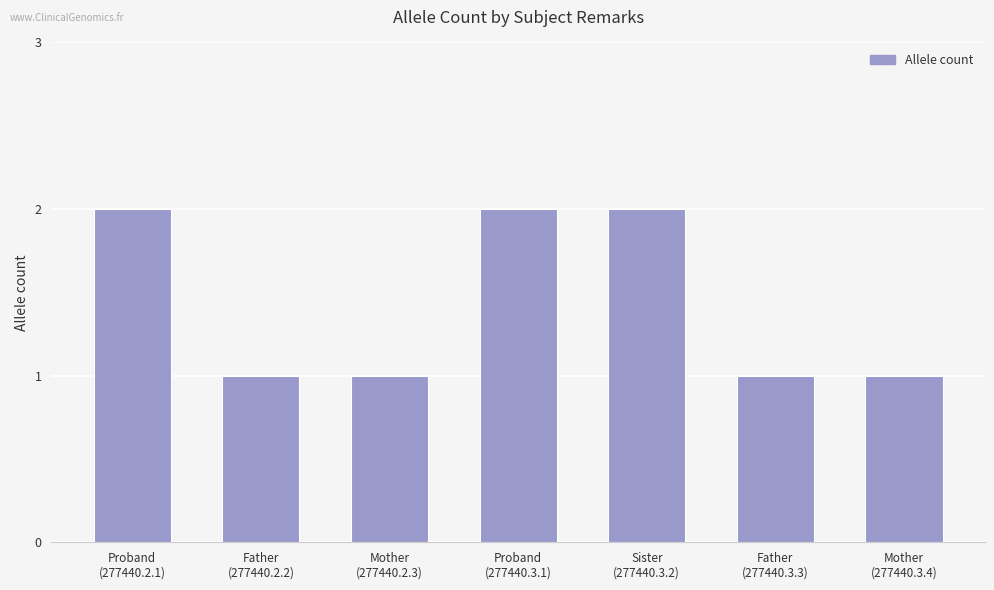

What is the average value?

1